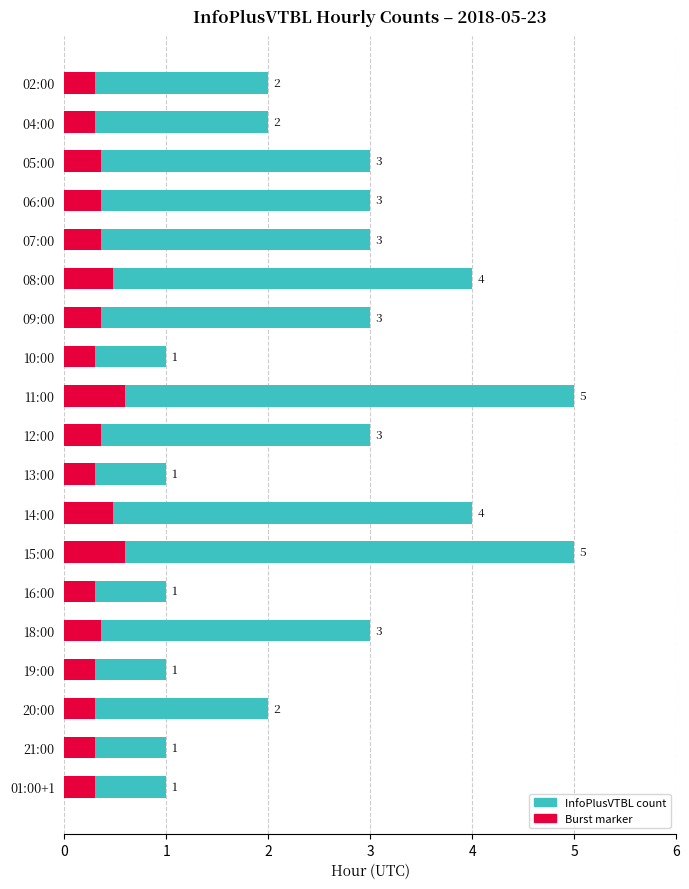

List the labels in order of value, largest first.

11:00, 15:00, 08:00, 14:00, 05:00, 06:00, 07:00, 09:00, 12:00, 18:00, 02:00, 04:00, 20:00, 10:00, 13:00, 16:00, 19:00, 21:00, 01:00+1